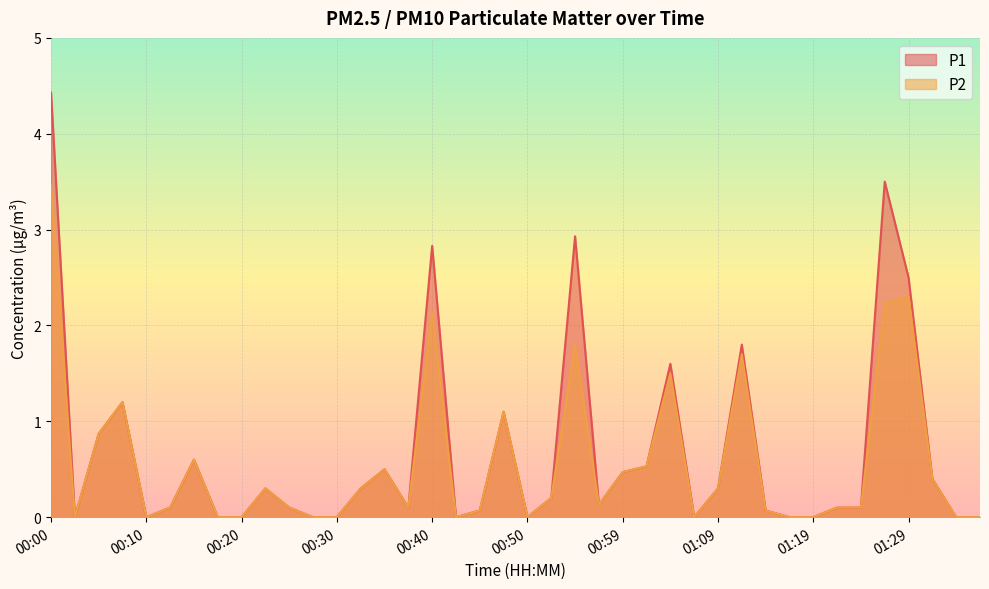

At which category does P2 reach its first local valley?

00:03